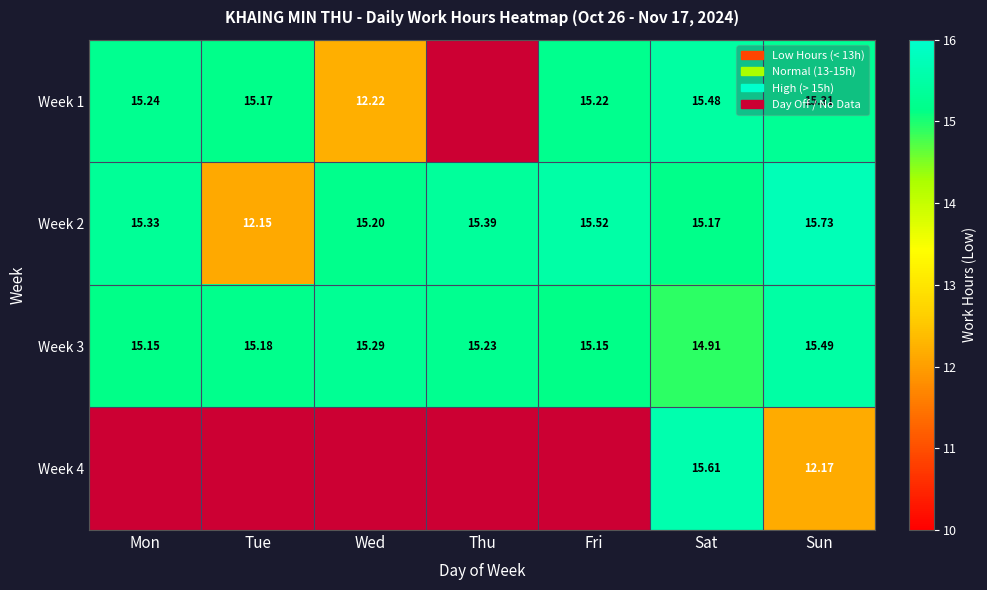

Where is Week 3 nearest to the value 15?

Sat